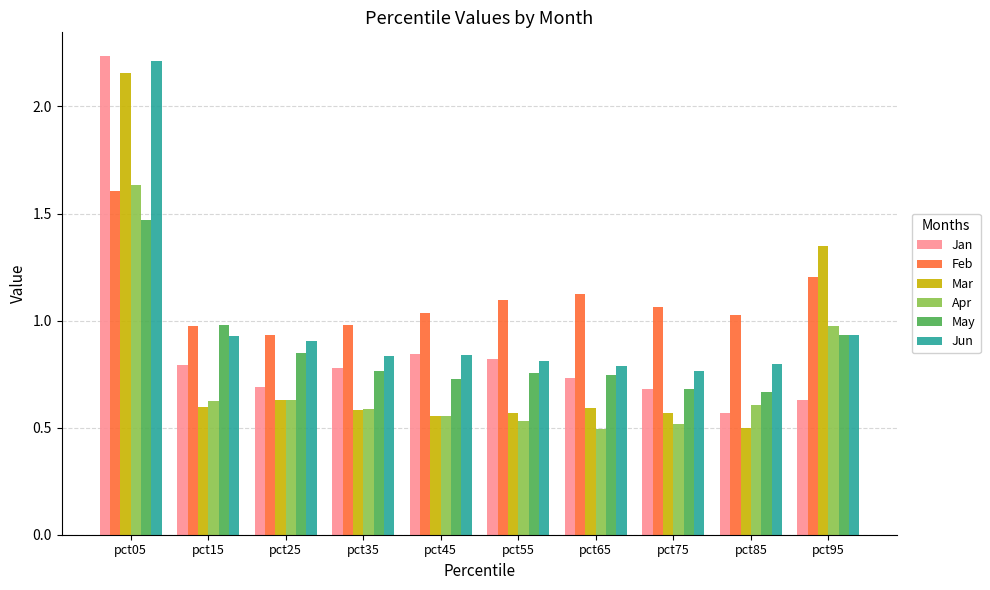

Is it true that Jun equals 0.9 at pct95?

True